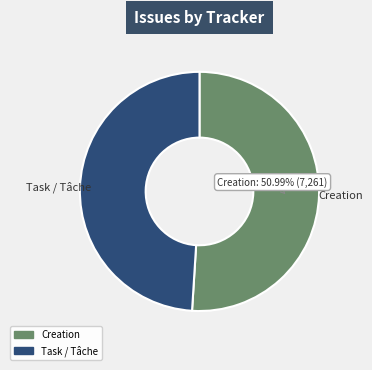

Rank the categories by value from highest to lowest.

Creation, Task / Tâche